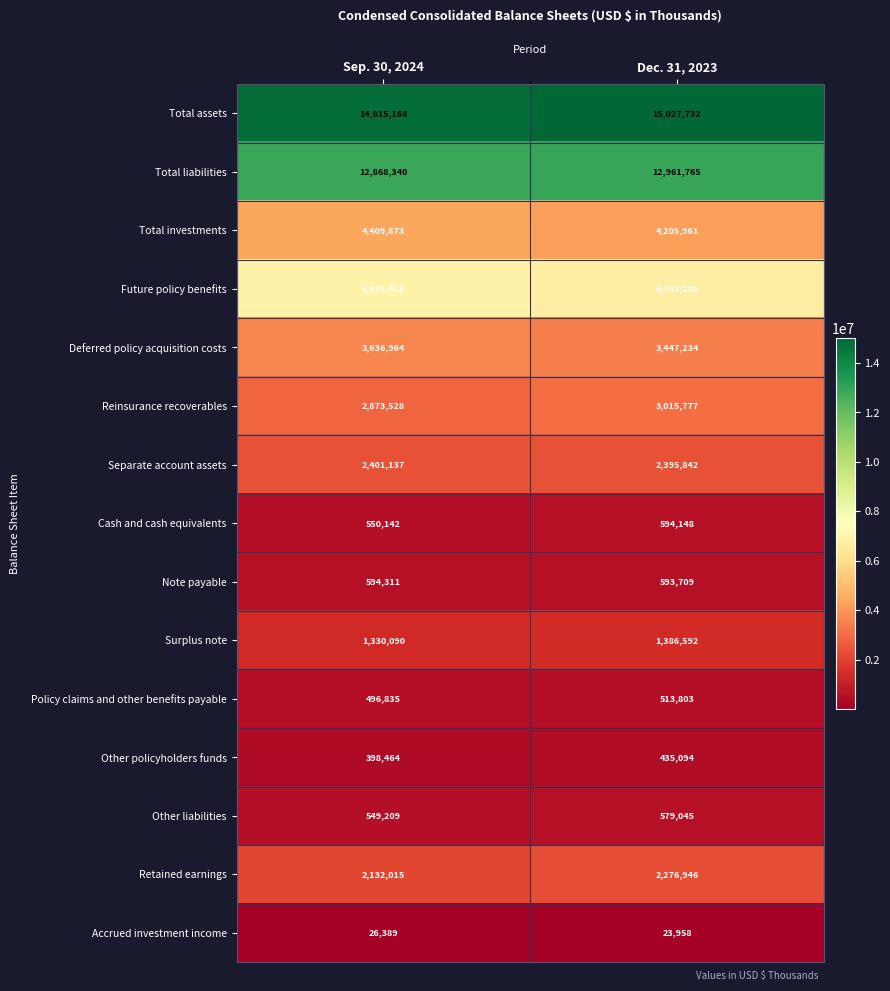

What is the smallest value displayed?

23958